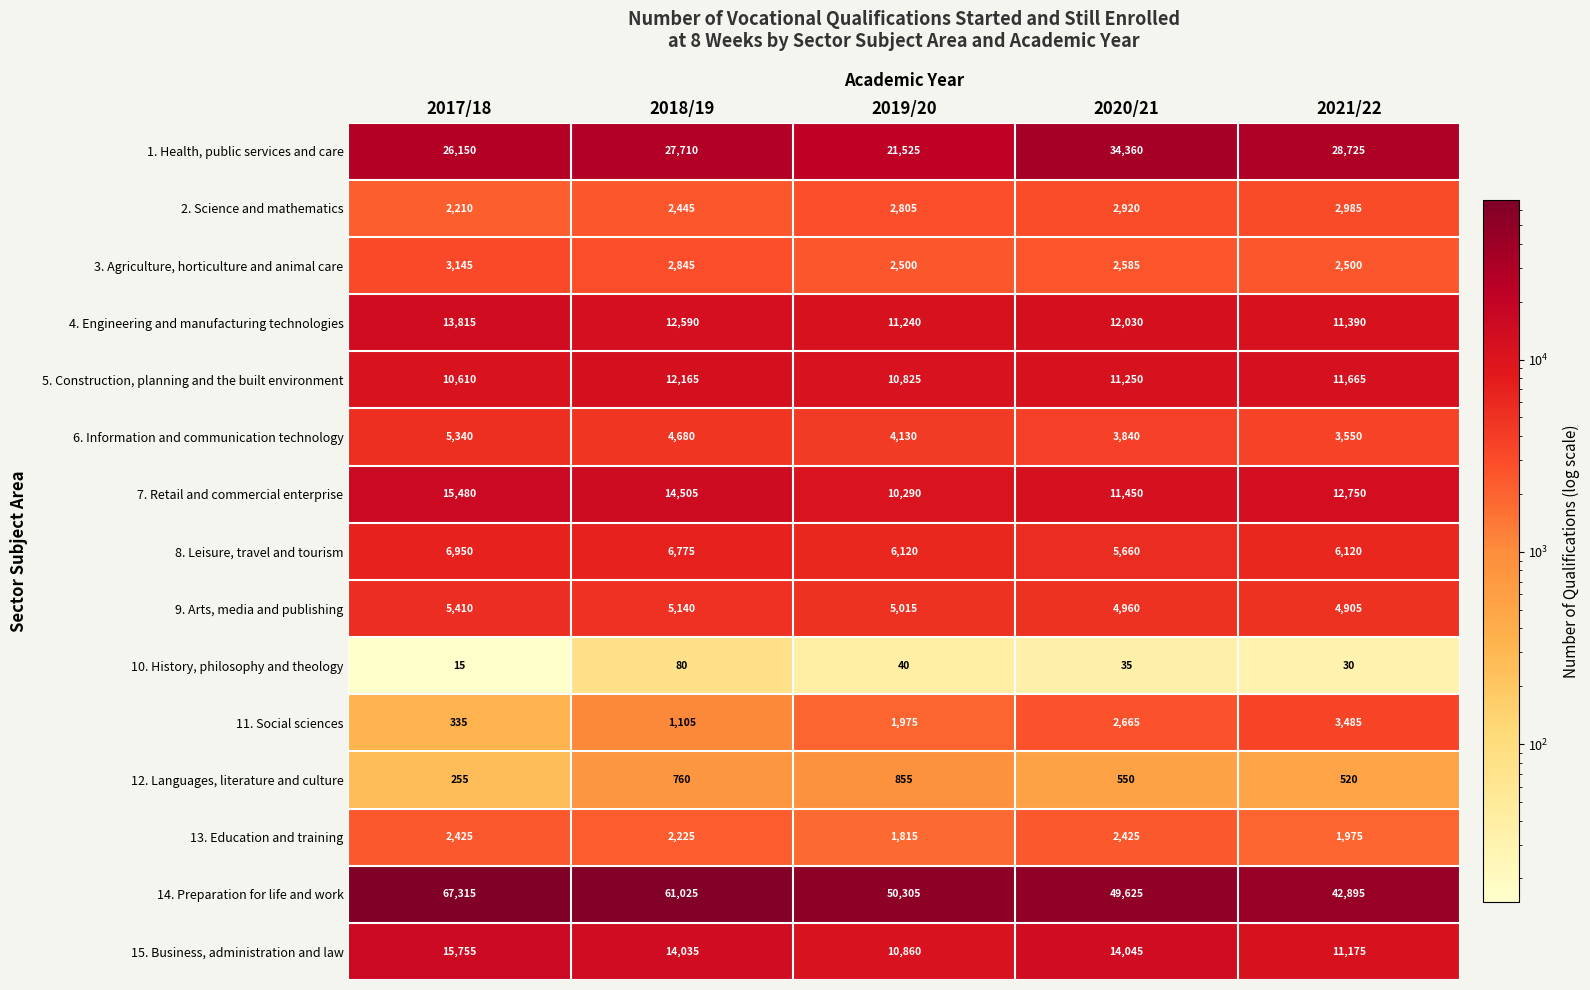

What is the maximum value shown in the chart?

67315